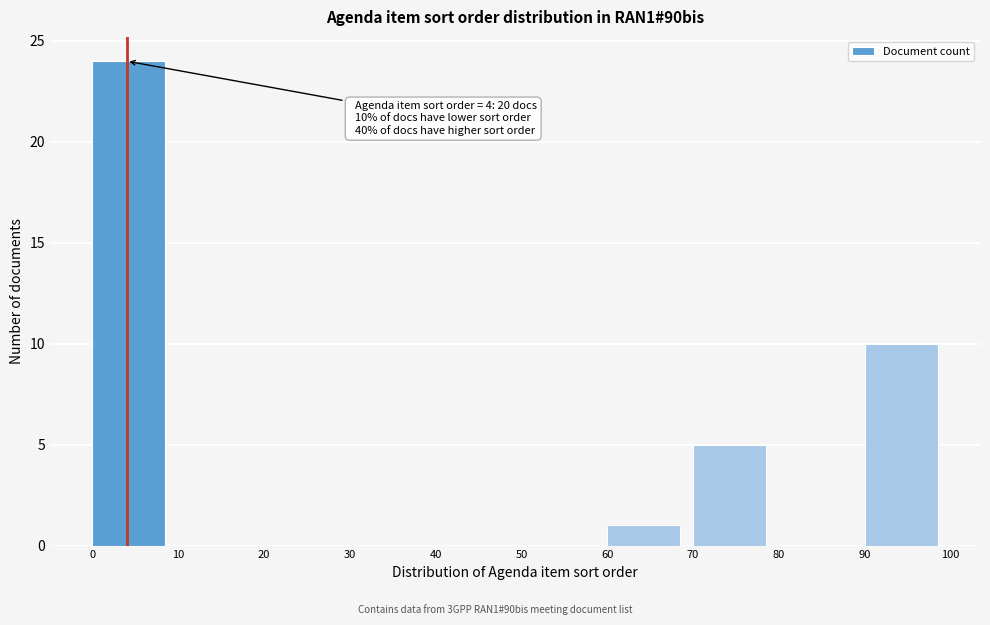

Over which range of the x-axis is the bar tallest?

0 to 10